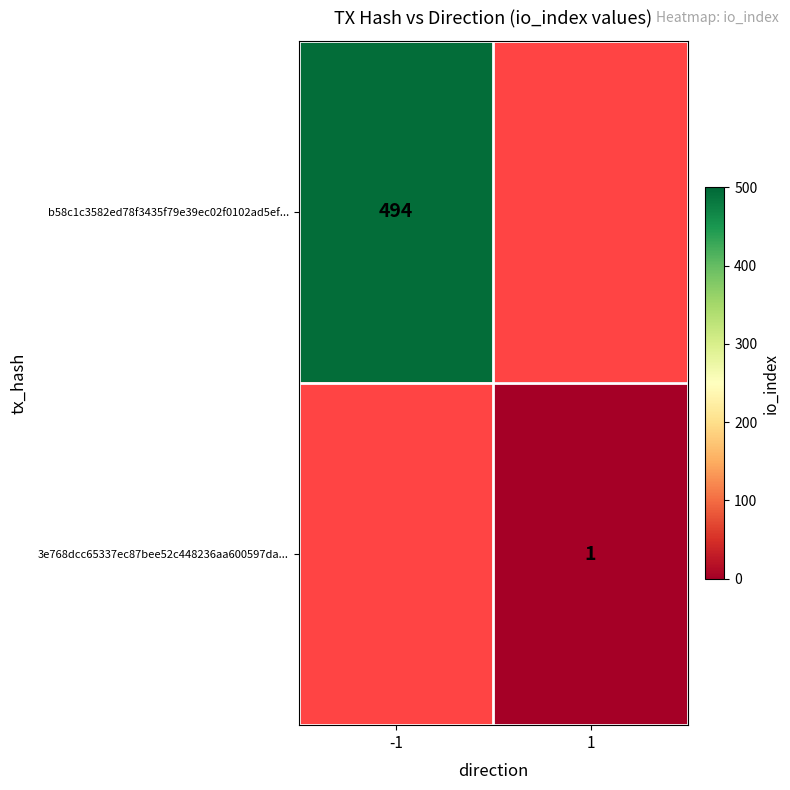

True or false: 3e768dcc65337ec87bee52c448236aa600597da... has a value of 2 at 1.

False